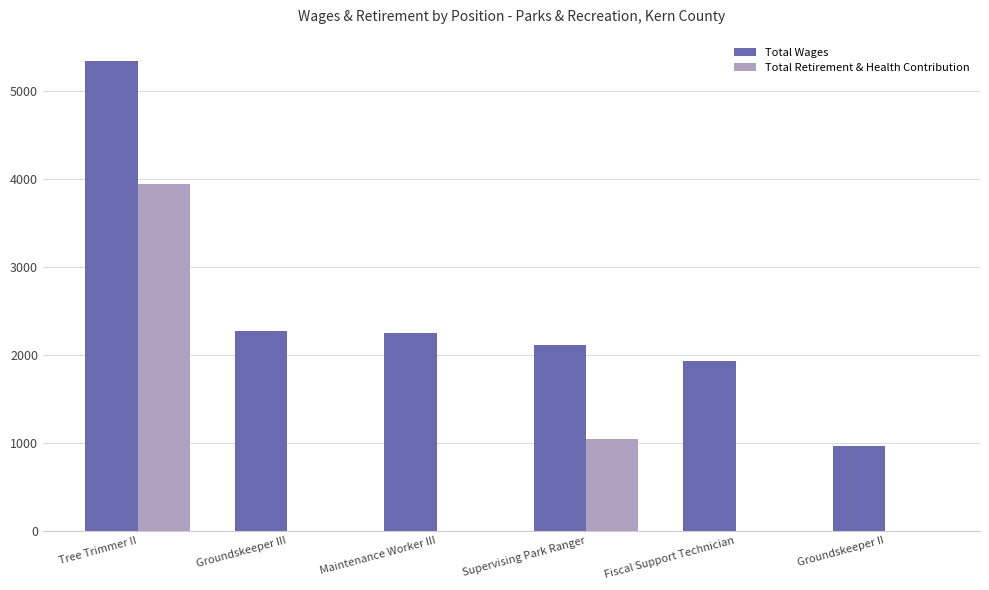

At which category does the chart reach its peak across all series?

Tree Trimmer II